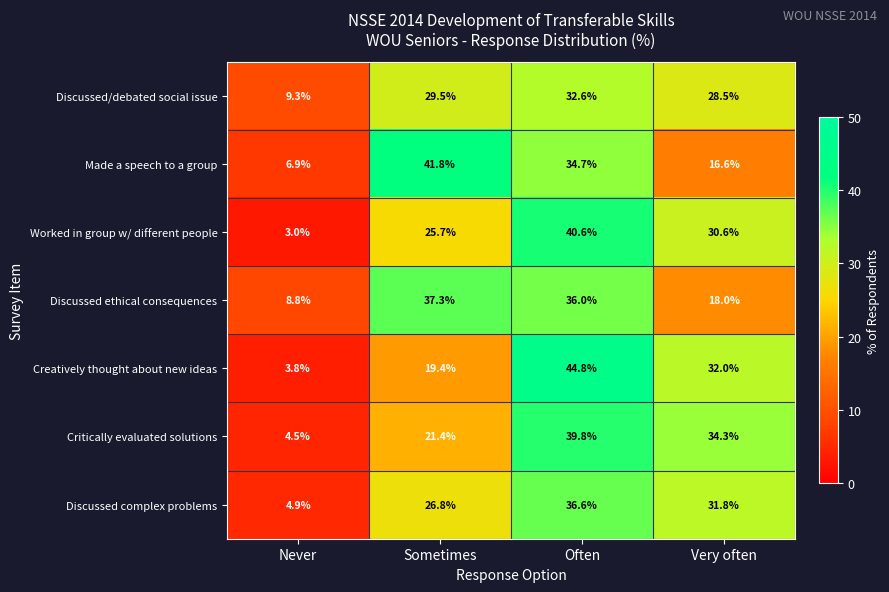

What is the smallest value displayed?

3.0